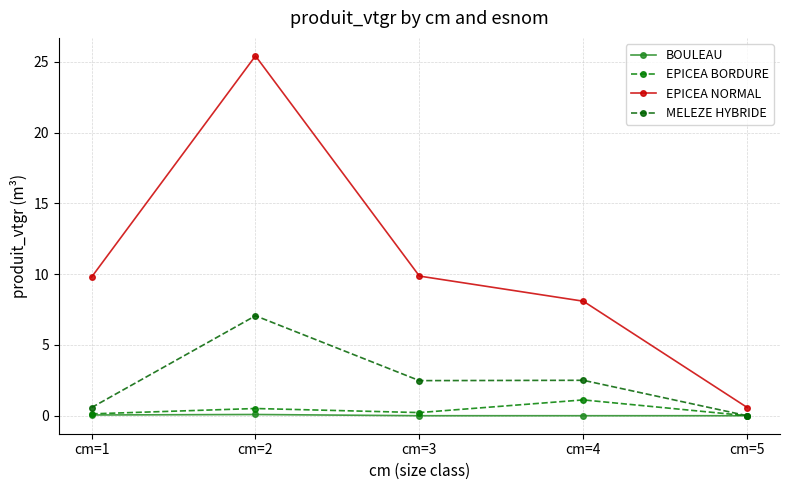

At which label does EPICEA NORMAL first exceed 9?

cm=1